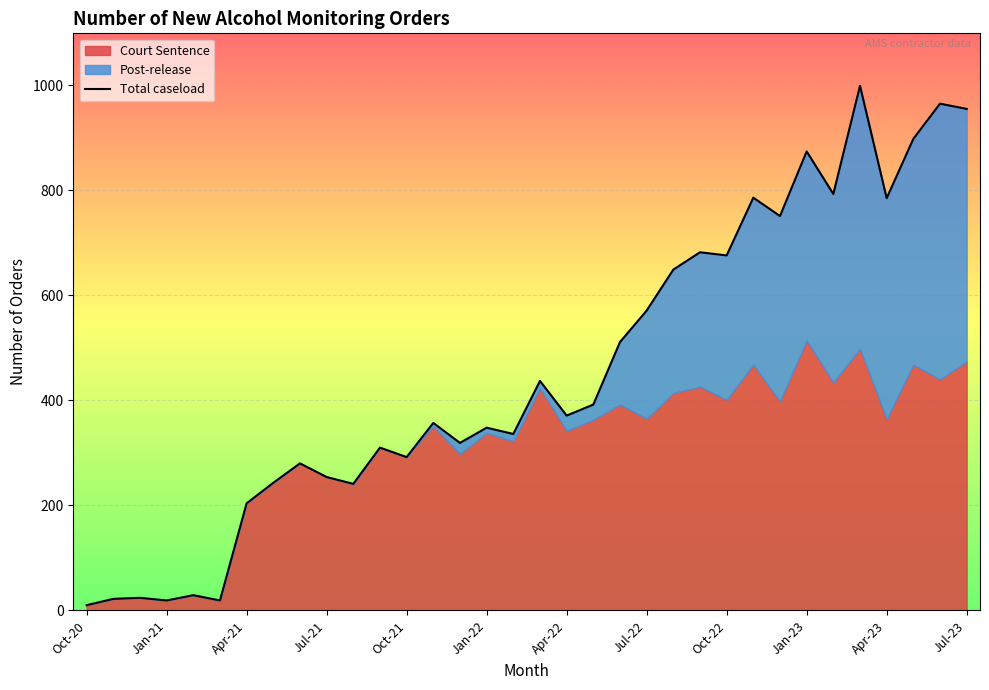

Rank the categories by value from highest to lowest.

29, 32, 33, 31, 27, 28, 25, 30, 26, 23, 24, 22, 21, 20, 17, 19, 18, 13, 15, 16, 14, Jul-23, 12, Oct-22, Jan-23, Jul-22, Apr-23, Apr-22, Oct-21, Apr-21, Jan-21, Jul-21, Jan-22, Oct-20